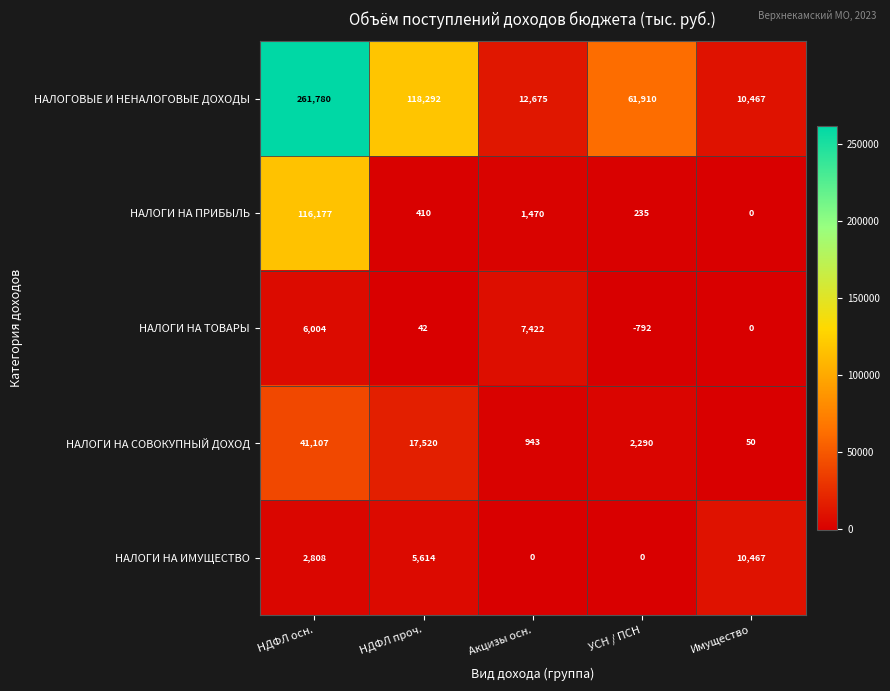

List the series in order of their peak value, lowest first.

НАЛОГИ НА ТОВАРЫ, НАЛОГИ НА ИМУЩЕСТВО, НАЛОГИ НА СОВОКУПНЫЙ ДОХОД, НАЛОГИ НА ПРИБЫЛЬ, НАЛОГОВЫЕ И НЕНАЛОГОВЫЕ ДОХОДЫ